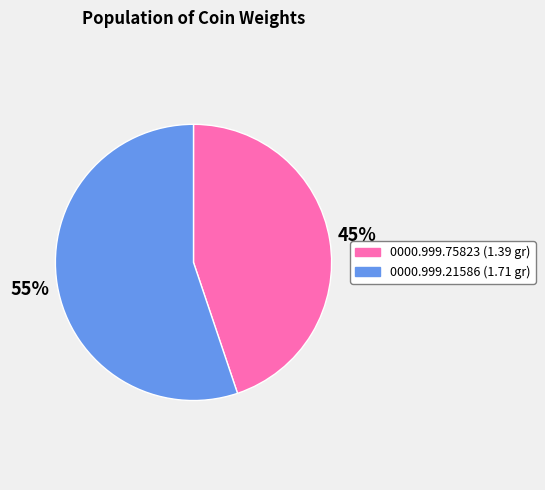

Does 0000.999.21586 account for over 50% of the chart?

Yes